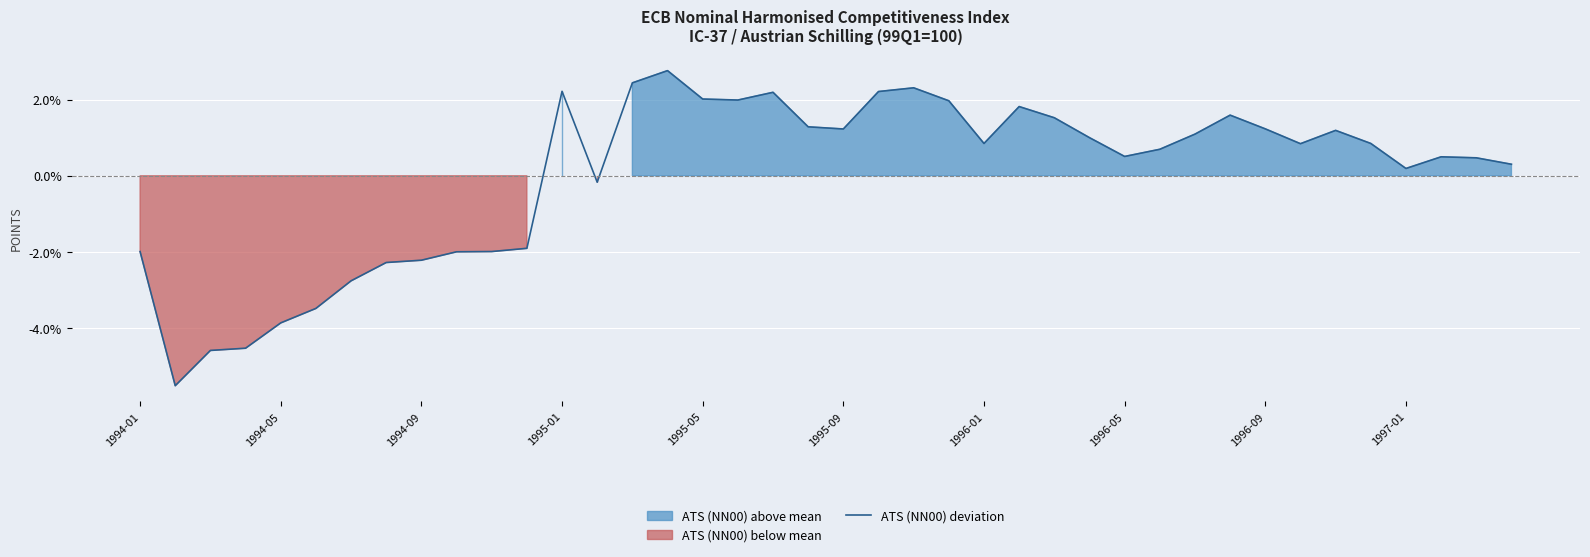

The value at 29 is 0.7. True or false?

True